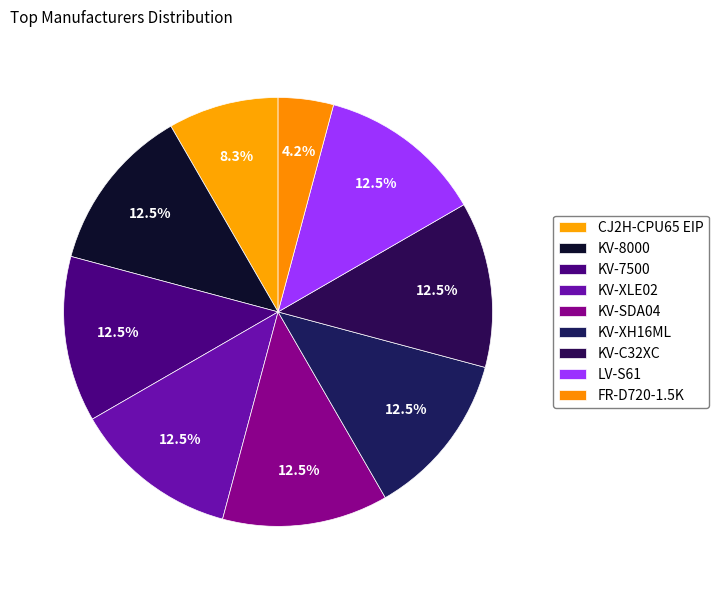

What percentage is the KV-SDA04 slice, to the nearest percent?

12%